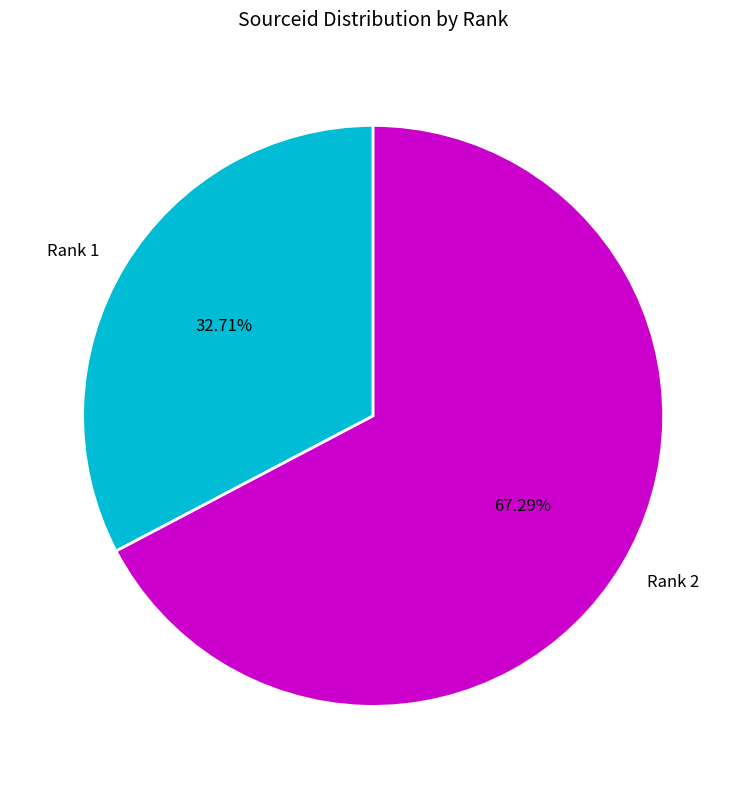

Approximately how many times larger is the value at Rank 1 compared to Rank 2?

0.5